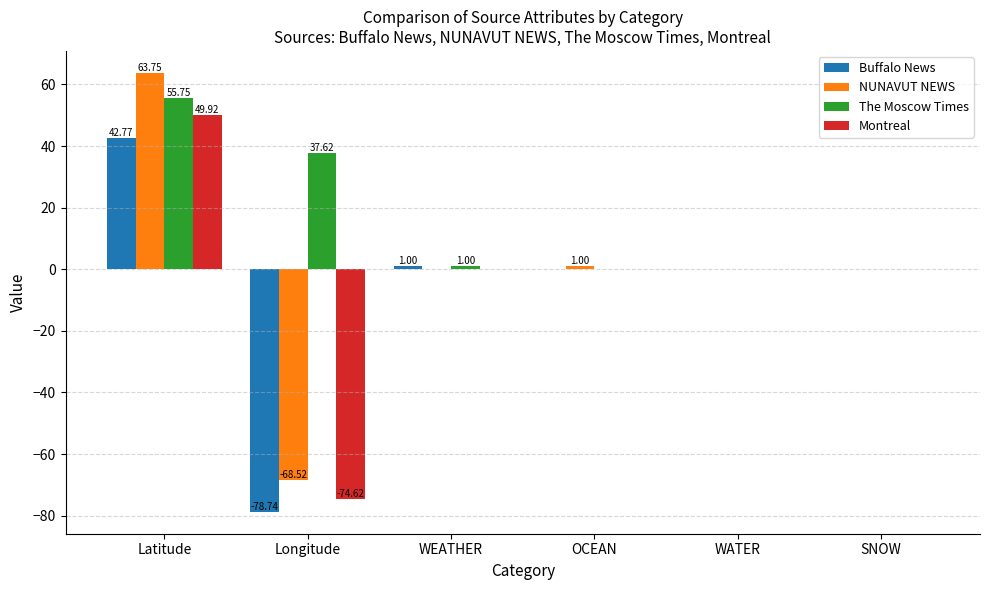

What is the total value across all series at Latitude?

212.2